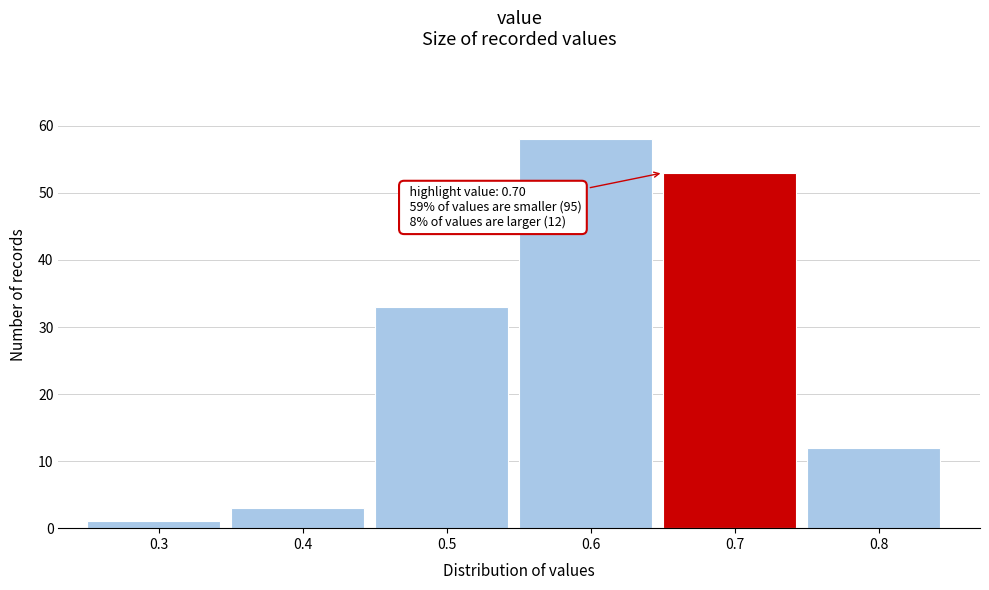

Which range on the x-axis has the tallest bar?

0.55 to 0.65